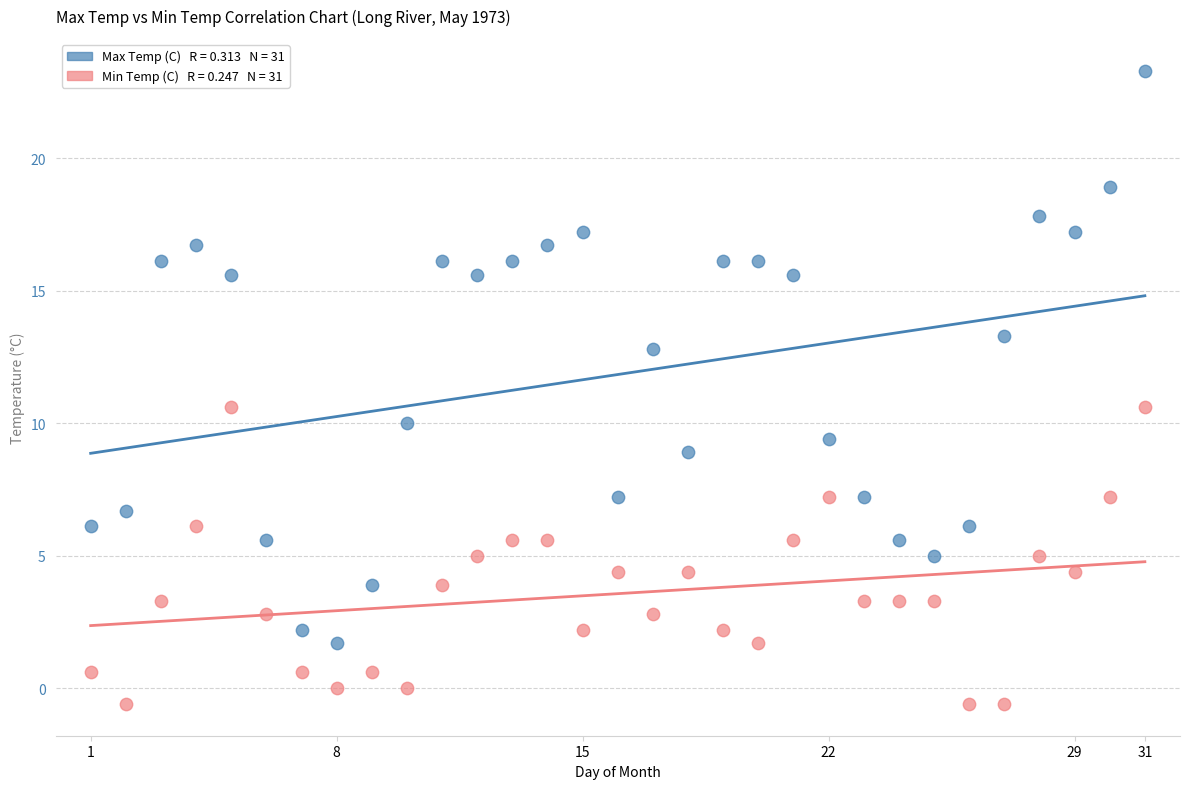

Across all data points, what is the range of X values (max minus min)?

30.0